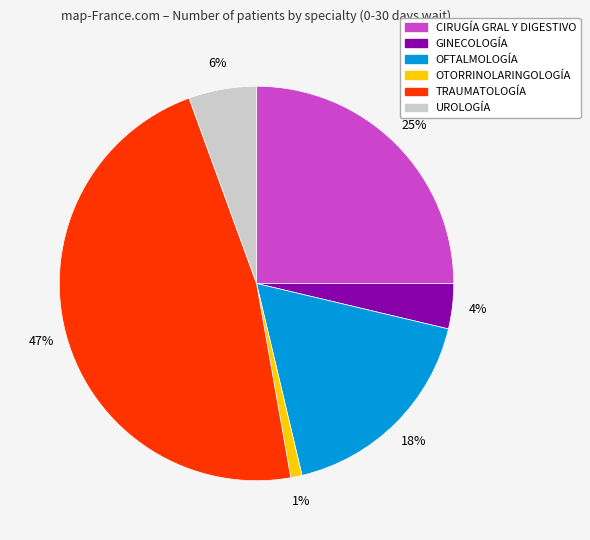

Count the number of slices in the pie.

6